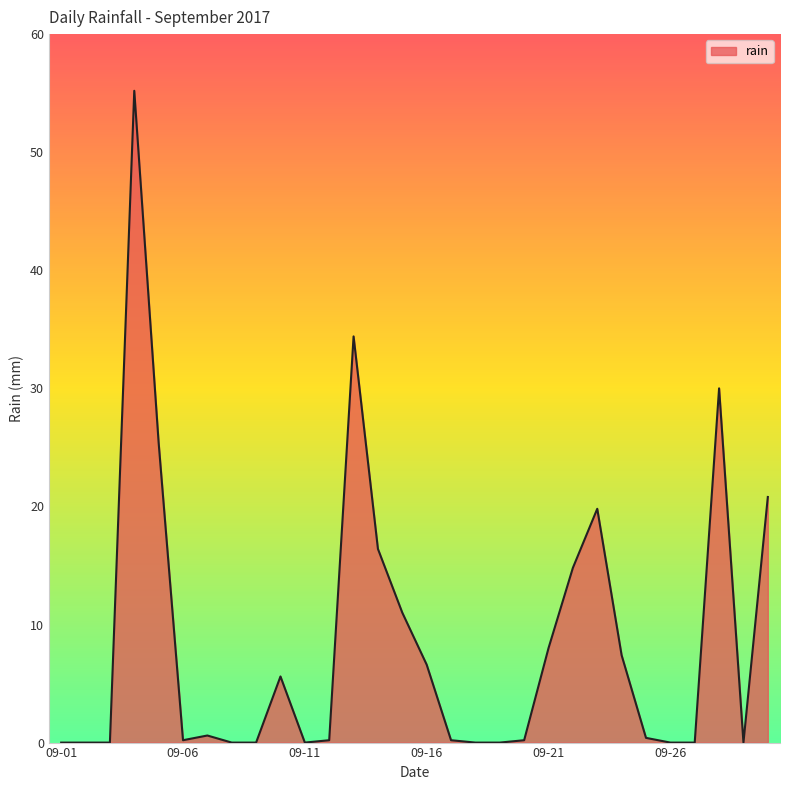

What is the difference between the maximum and minimum values?

55.2